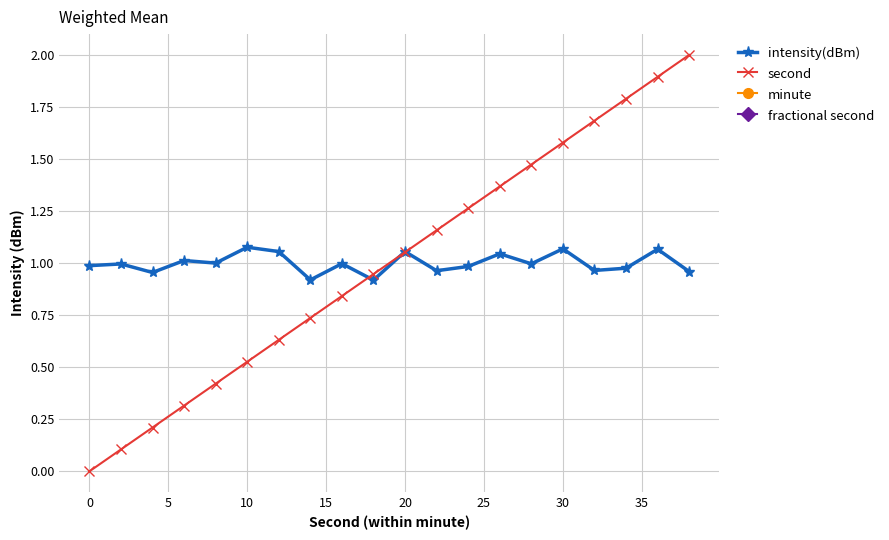

The value of intensity(dBm) at 20 is 1.6. True or false?

False